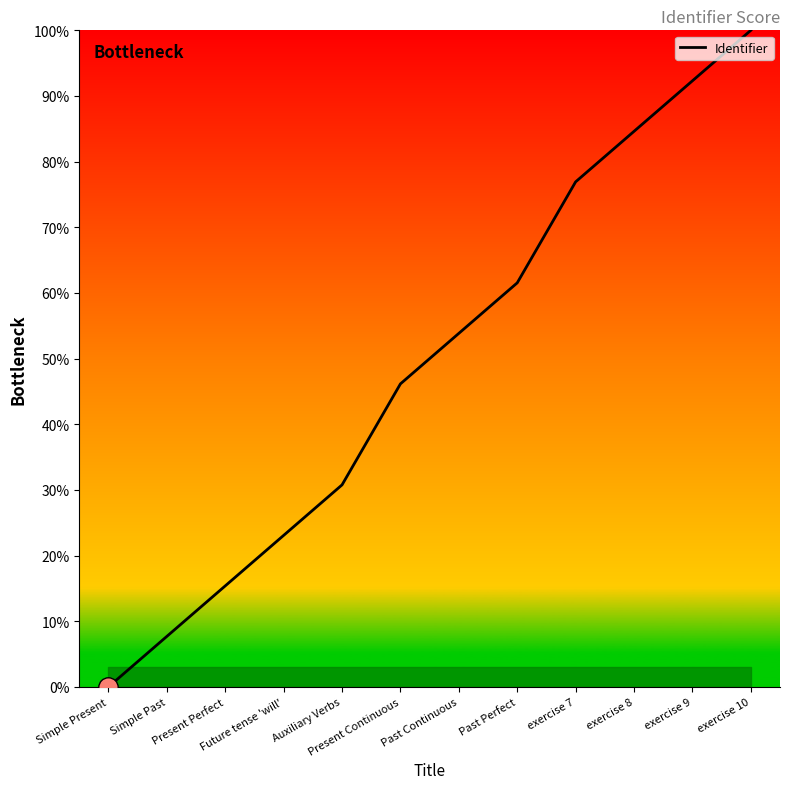

True or false: the data has more than 2 interior local peaks.

False